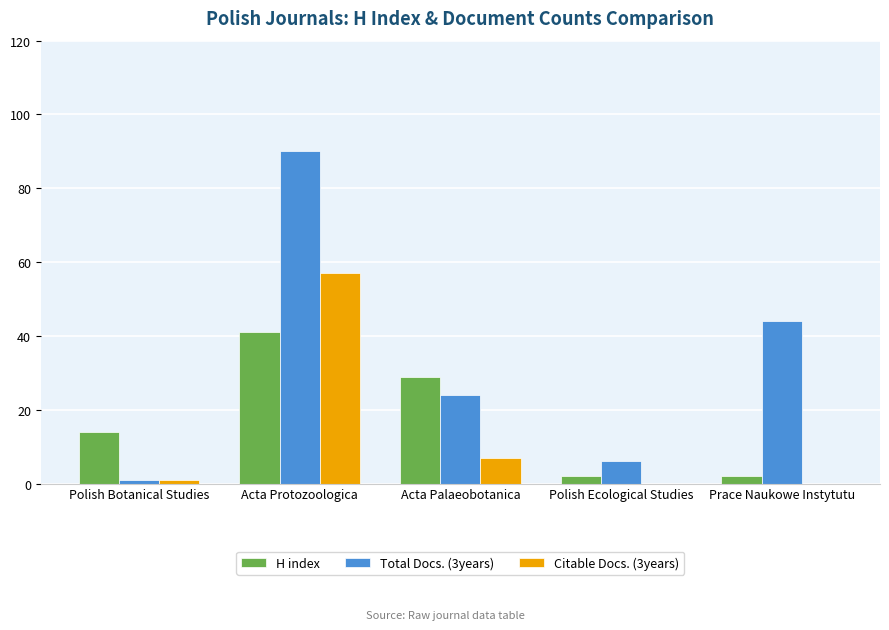

Which series has the largest total across all categories?

Total Docs. (3years)